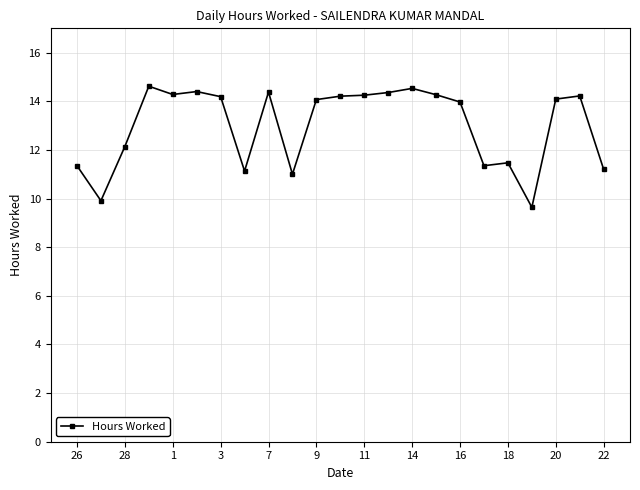

What is the maximum value shown in the chart?

14.6